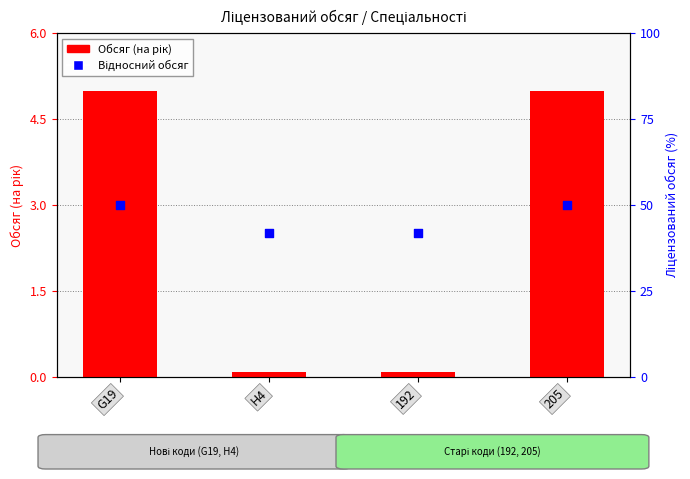

At how many categories does at least one series exceed 3?

2